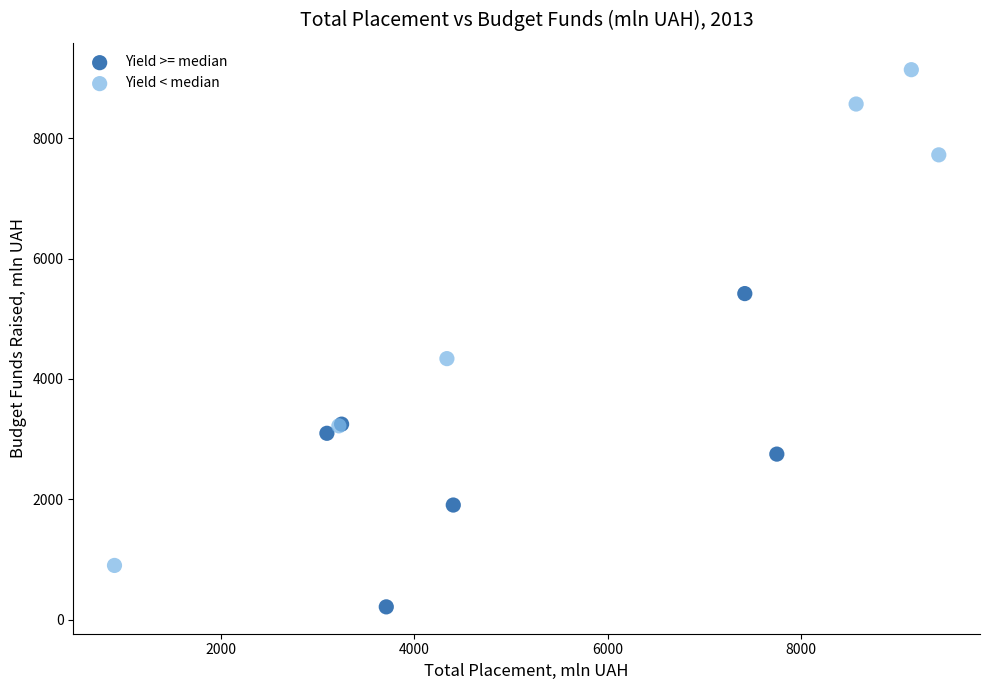

Which series contains the highest Y value?

Yield < median